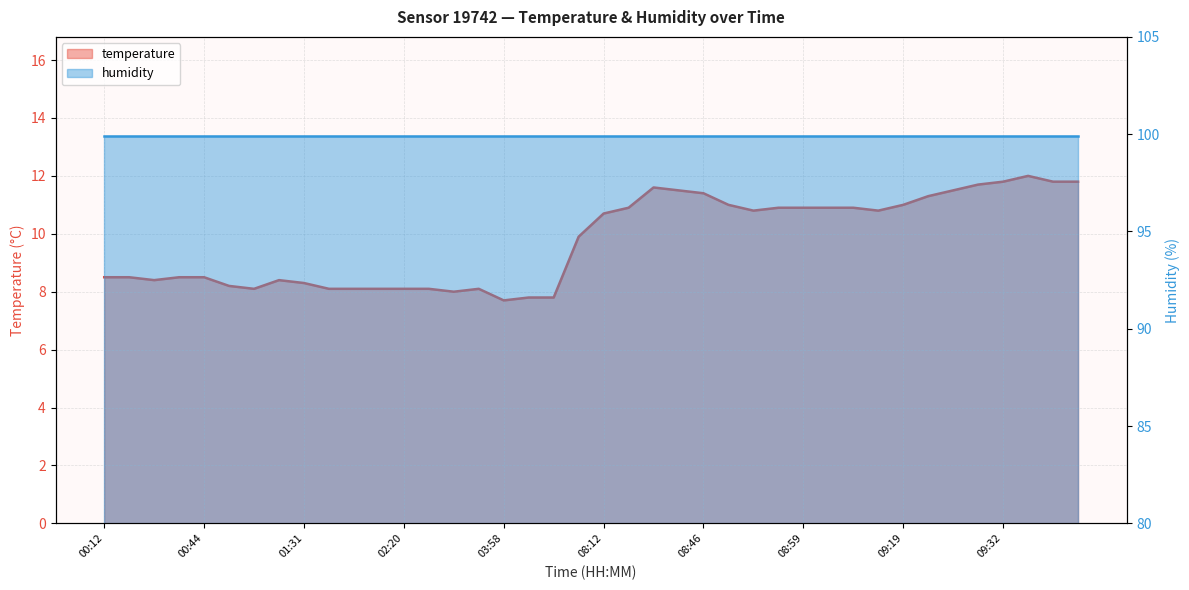

Between 00:14 and 03:58, which is larger?

00:14